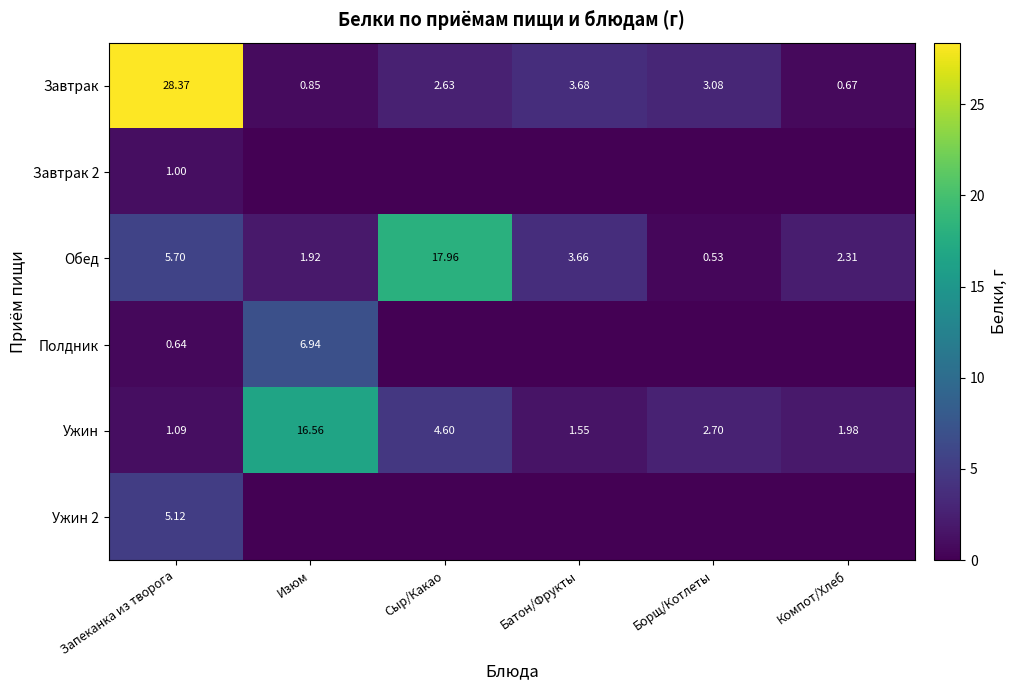

At which label is Ужин closest to 8?

Сыр/Какао